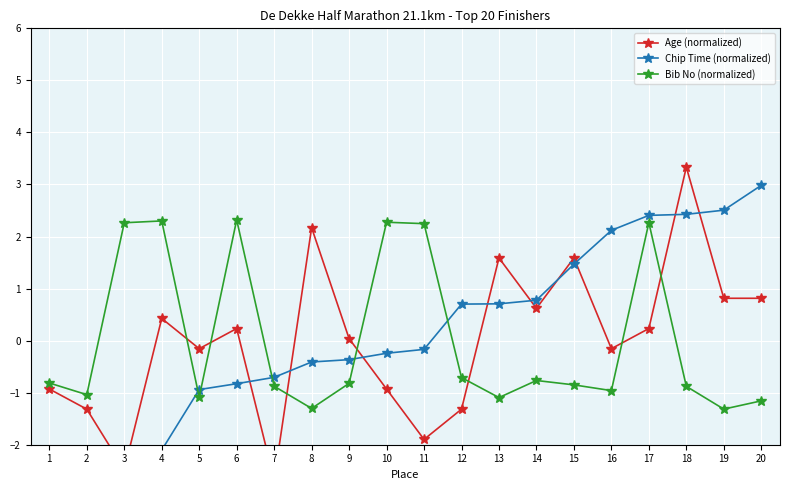

Rank the series by their maximum value, from lowest to highest.

Bib No (normalized), Chip Time (normalized), Age (normalized)